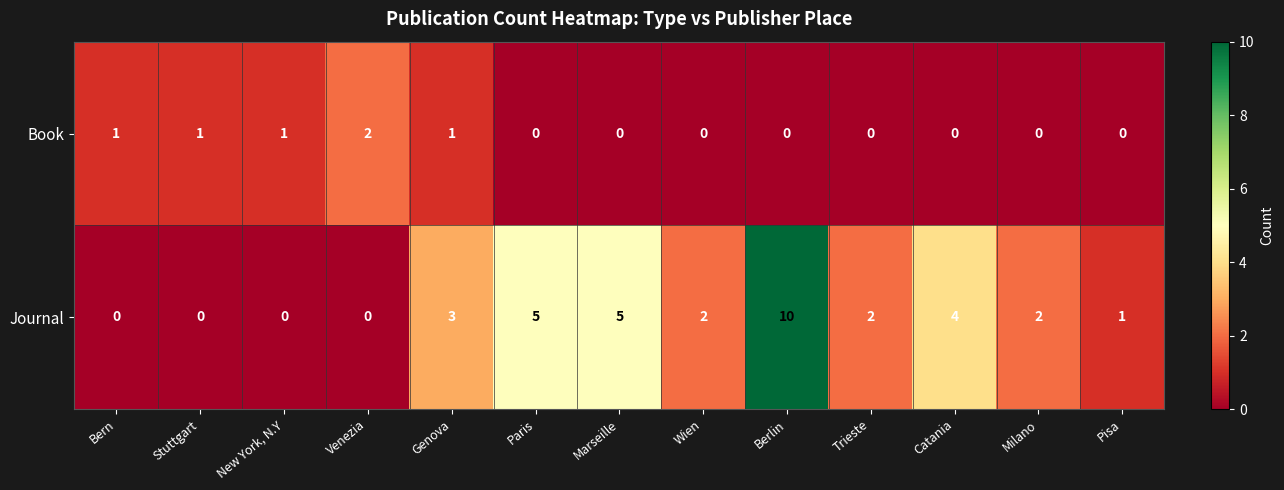

Rank the series by their average value, from highest to lowest.

Journal, Book